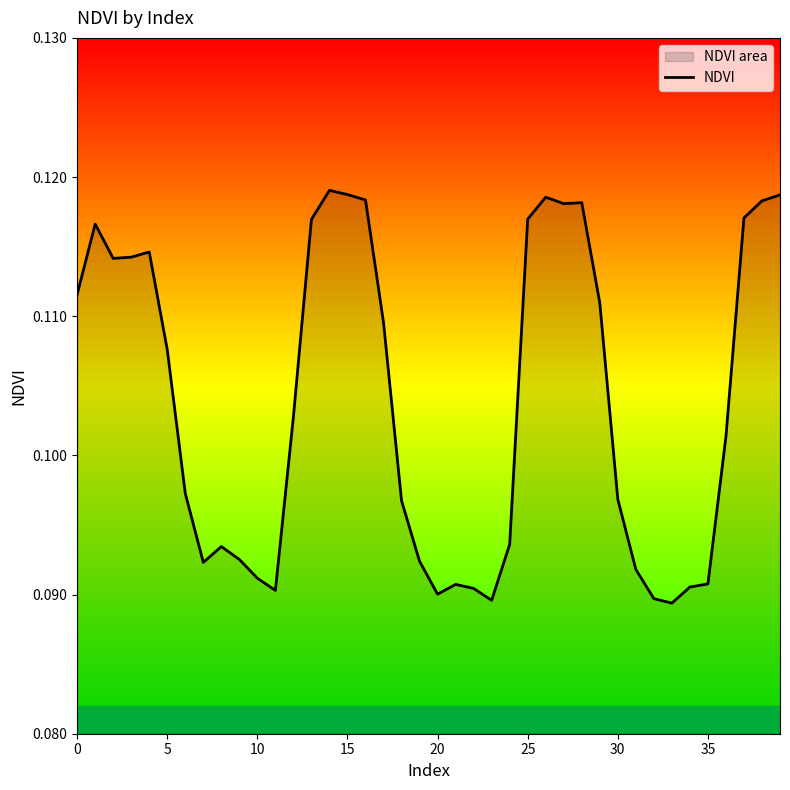

What is the approximate value at 30?

0.1